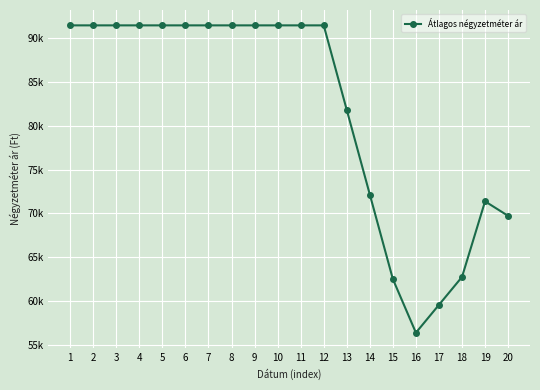

Between 6 and 1, which is larger?

6